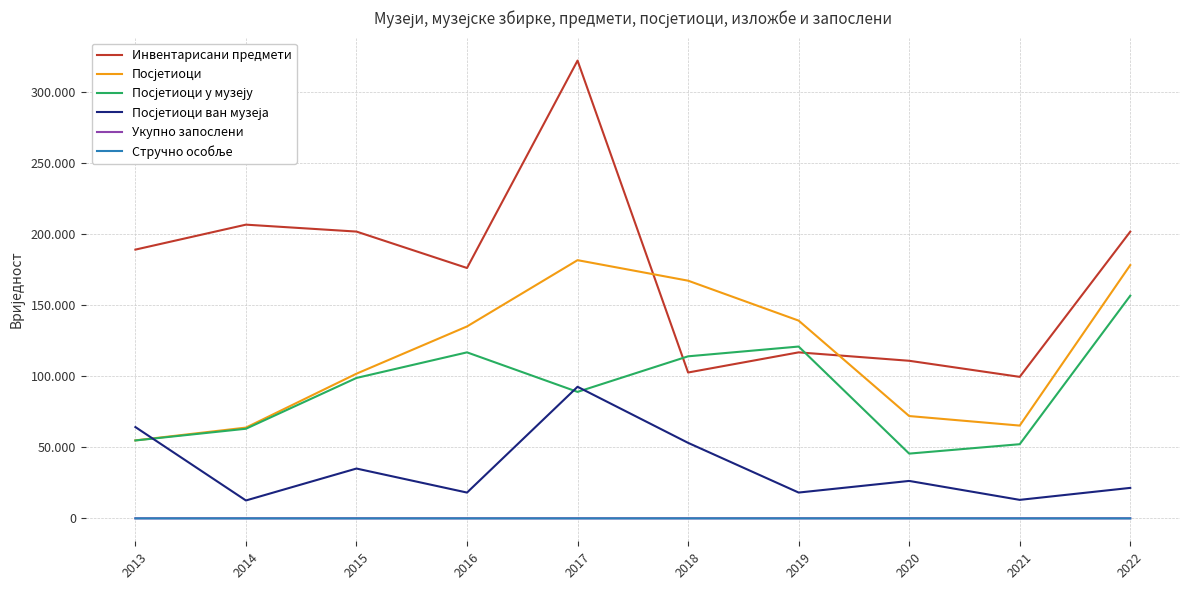

The Посјетиоци у музеју series shows 65441 at 2016. True or false?

False